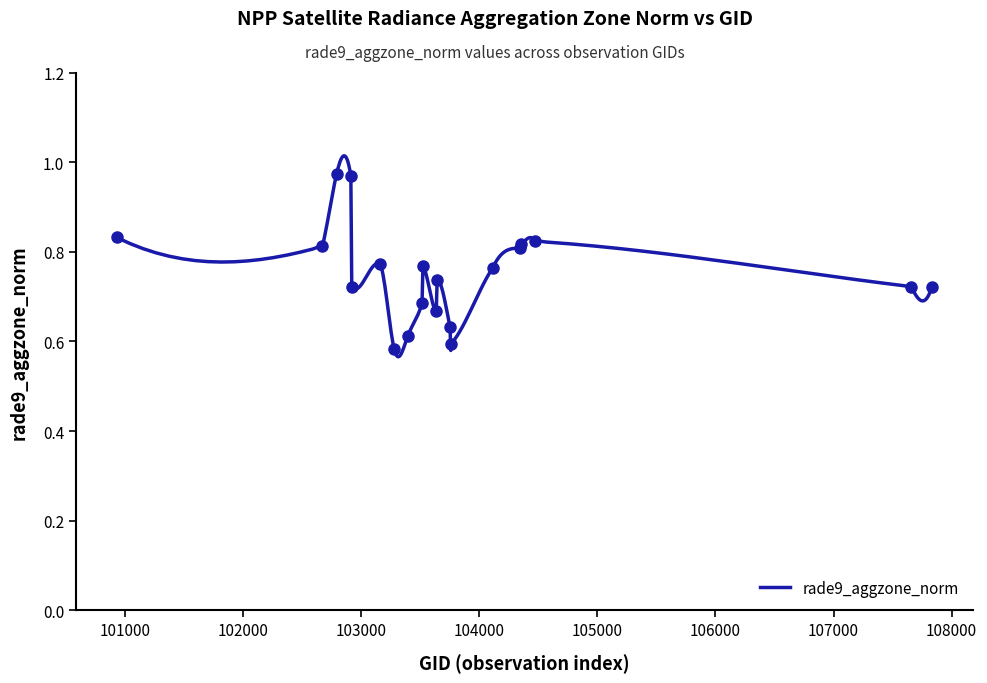

At which category does the chart reach its minimum across all series?

103279